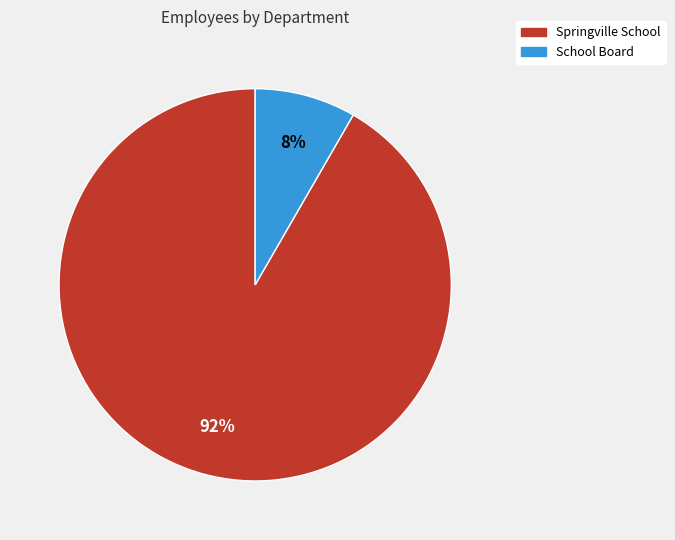

To the nearest percent, what is the combined percentage of Springville School and School Board?

100%